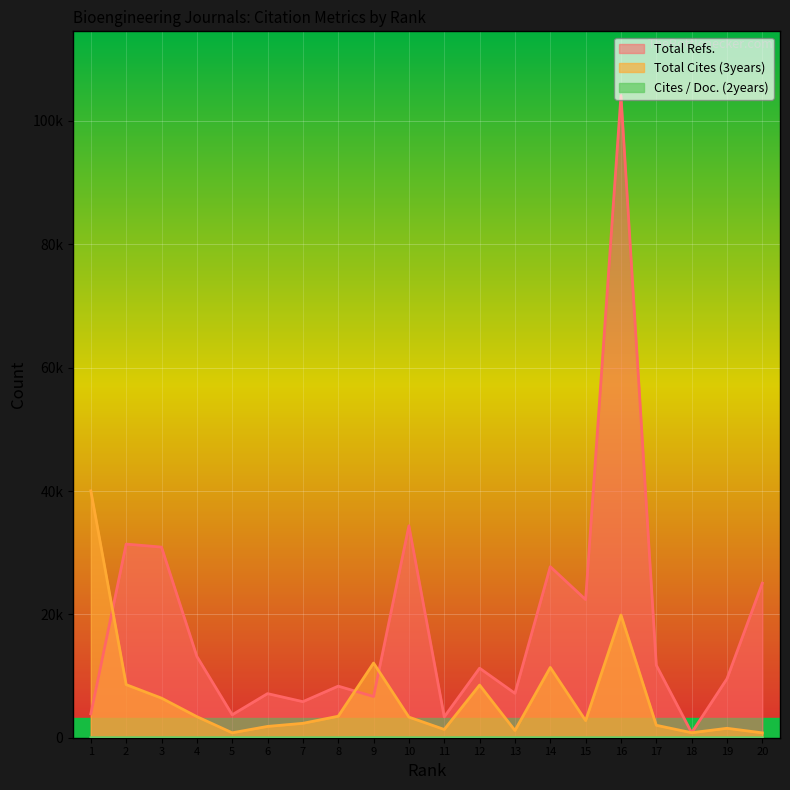

True or false: Total Refs. and Total Cites (3years) intersect in this chart.

True